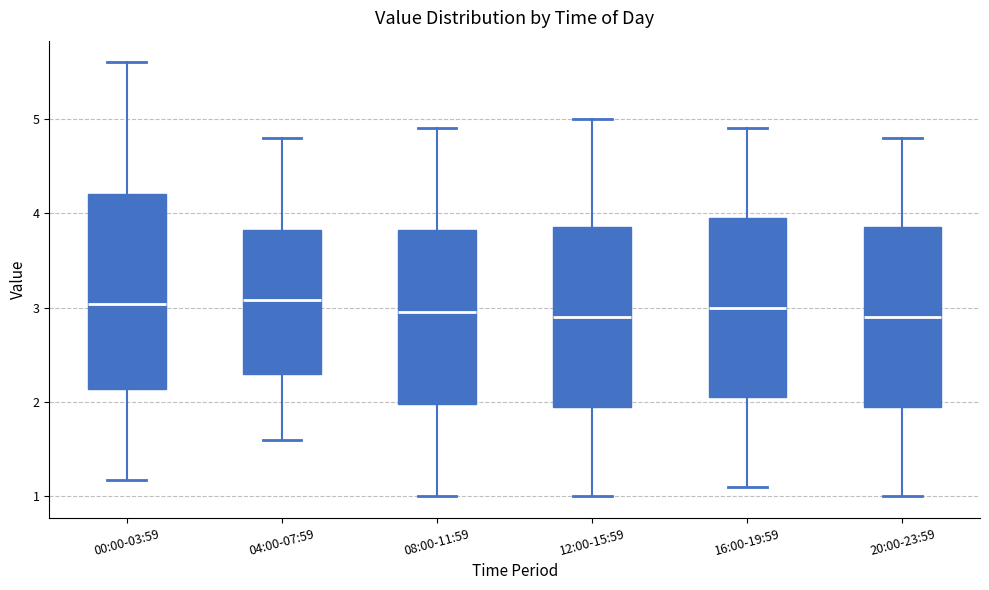

Comparing the boxes themselves (not the whiskers), which one is the tallest?

00:00-03:59